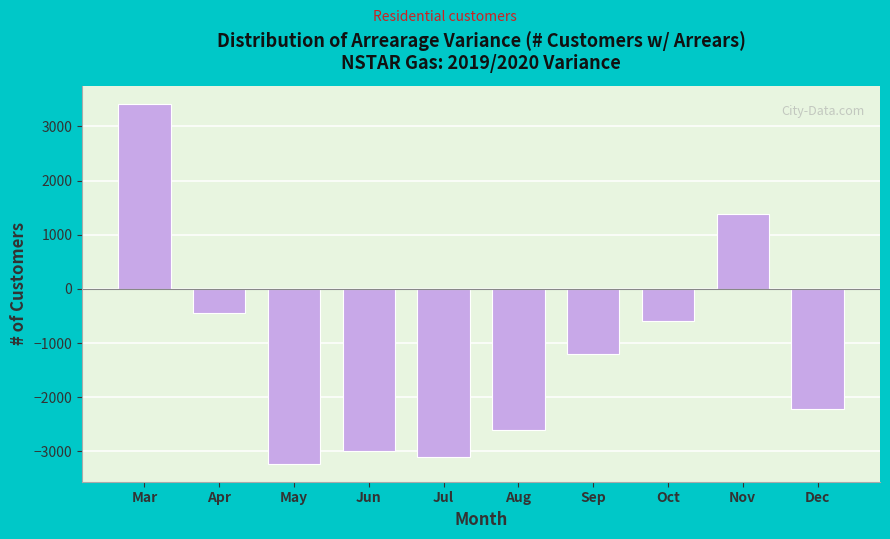

Reading left to right, extract all data points from this chart.

Mar=3419	Apr=-447	May=-3226	Jun=-2994	Jul=-3100	Aug=-2599	Sep=-1200	Oct=-599	Nov=1383	Dec=-2215